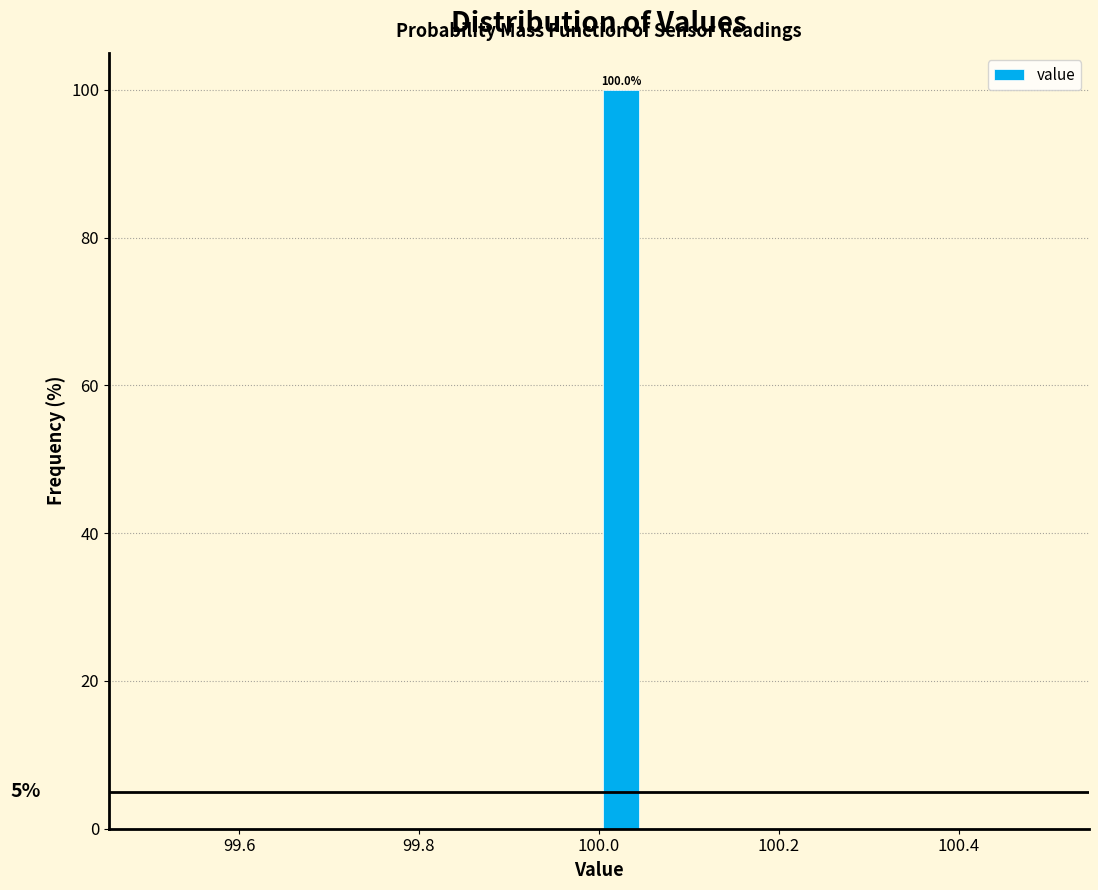

Read against the x-axis, roughly where is the centre of the tallest bar?

100.02